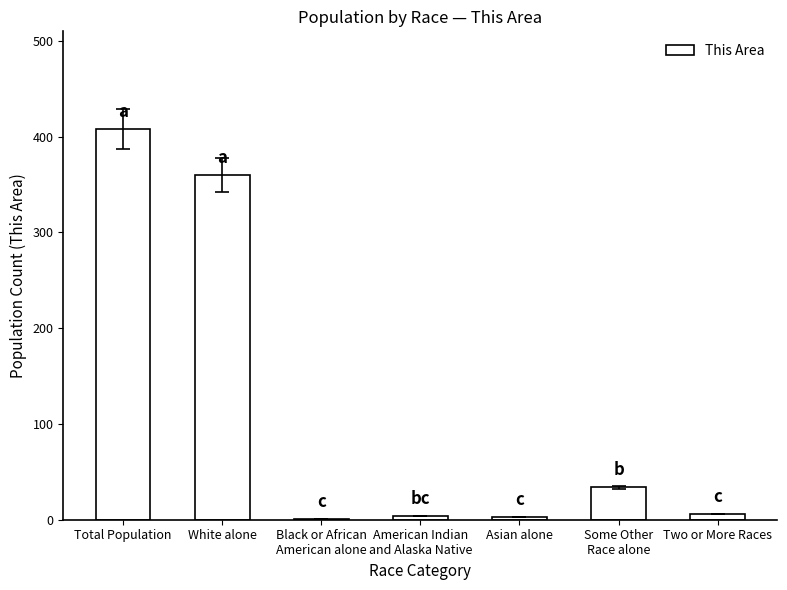

Is it true that the value at Total Population is 722?

False